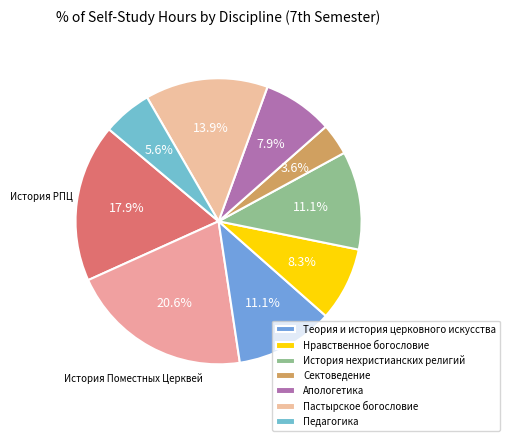

How many slices are in this pie chart?

9